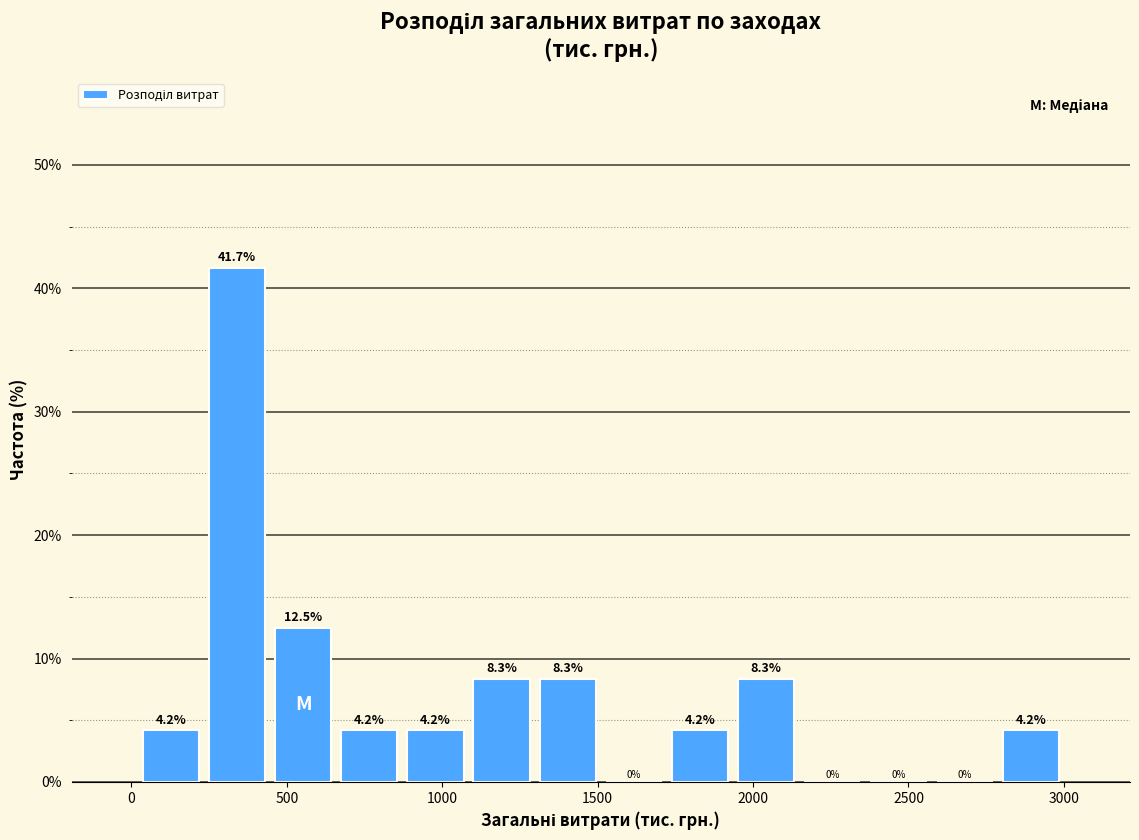

Reading left to right, transcribe this chart: for each bar, give the range it covers on the x-axis and its height. The bar edges are not printed on the chart, so give them approximately, as read against the axis.

0 to 250: 4.2
250 to 450: 41.7
450 to 650: 12.5
650 to 850: 4.2
850 to 1100: 4.2
1100 to 1300: 8.3
1300 to 1500: 8.3
1500 to 1700: 0.0
1700 to 1950: 4.2
1950 to 2150: 8.3
2150 to 2350: 0.0
2350 to 2550: 0.0
2550 to 2800: 0.0
2800 to 3000: 4.2